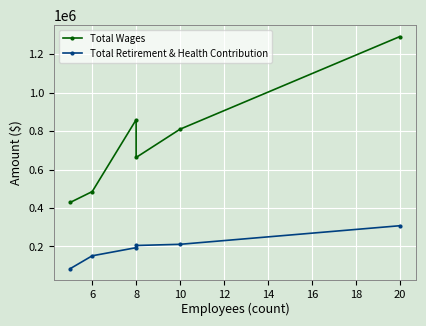

What is the sum of the Total Retirement & Health Contribution values at 10 and 20?

518966